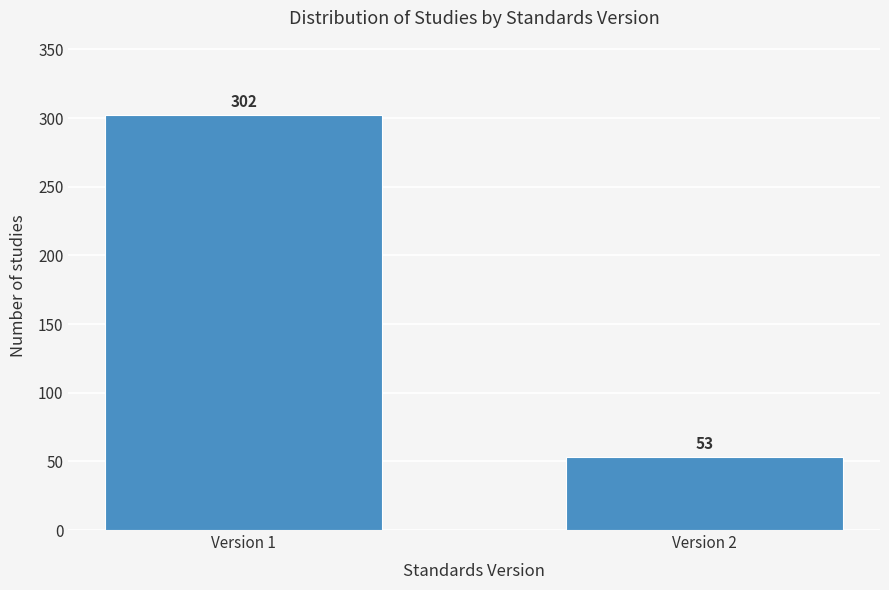

Reading left to right, extract all data points from this chart.

Version 1=302	Version 2=53